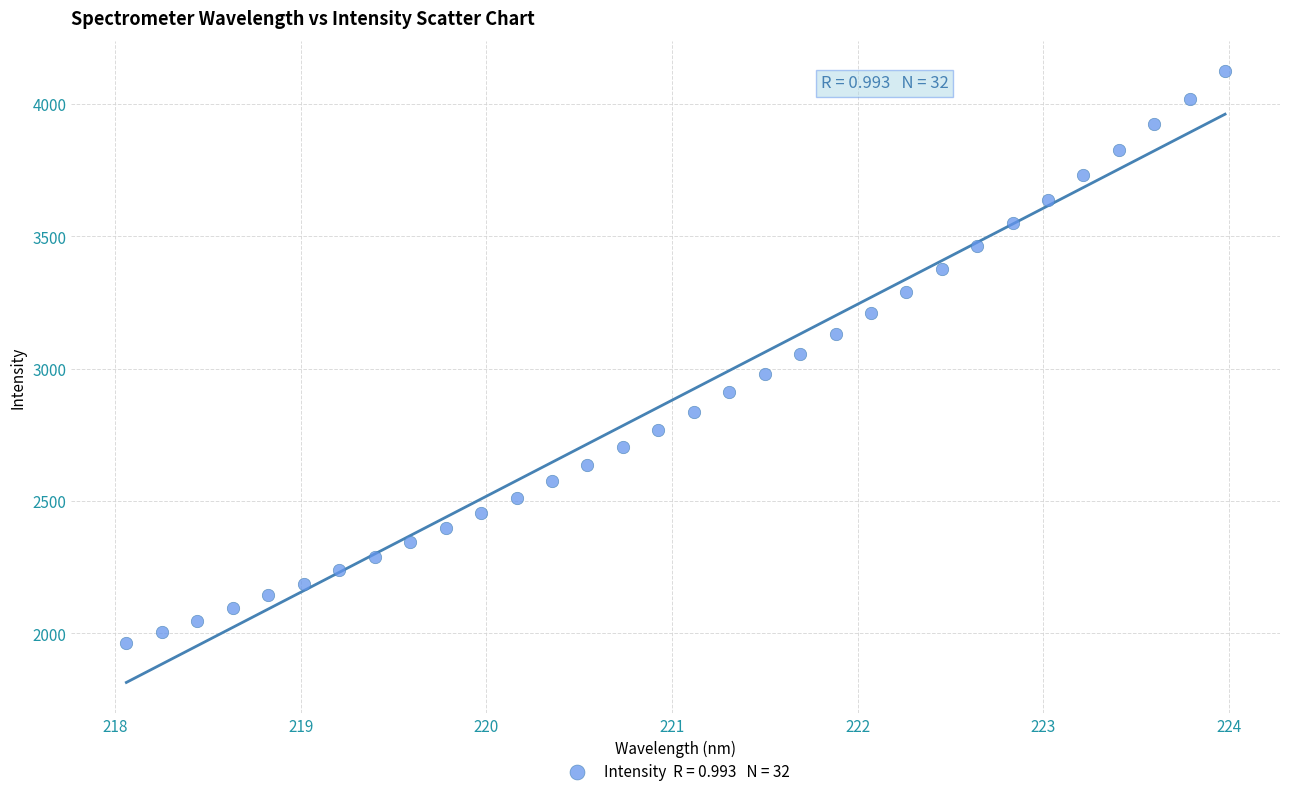

What is the range of X values (max minus min)?

5.9